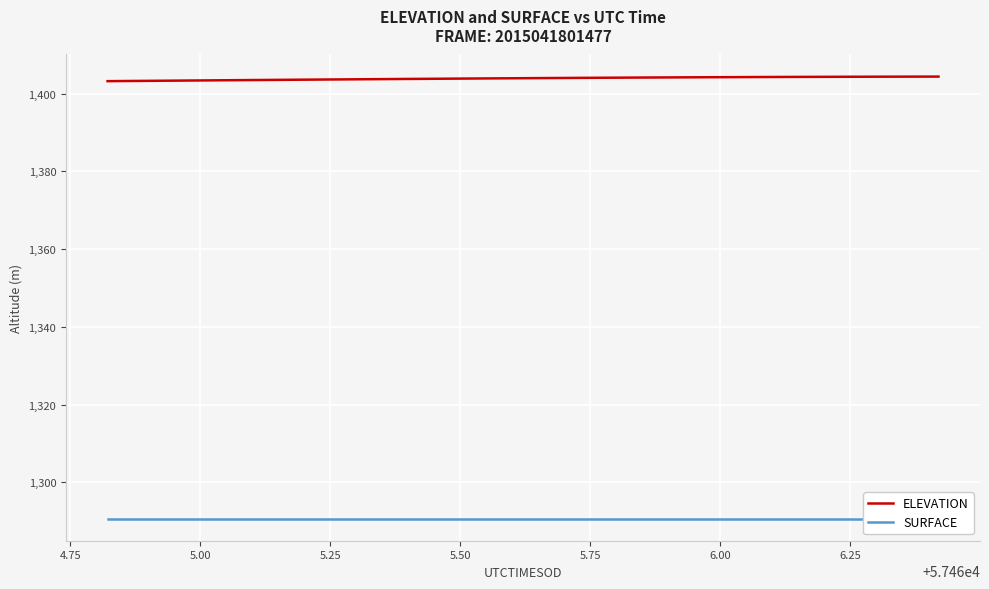

Reading left to right, extract all data points from this chart.

ELEVATION: 1403.2	1403.3	1403.3	1403.3	1403.4	1403.4	1403.5	1403.5	1403.6	1403.6	1403.6	1403.7	1403.7	1403.7	1403.8	1403.8	1403.9	1403.9	1403.9	1404.0	1404.0	1404.0	1404.1	1404.1	1404.1	1404.1	1404.2	1404.2	1404.2	1404.2	1404.3	1404.3	1404.3	1404.3	1404.3	1404.4	1404.4	1404.4	1404.4	1404.4
SURFACE: 1290.7	1290.7	1290.7	1290.7	1290.7	1290.7	1290.7	1290.7	1290.7	1290.7	1290.7	1290.7	1290.7	1290.7	1290.7	1290.7	1290.7	1290.7	1290.7	1290.7	1290.7	1290.7	1290.7	1290.7	1290.7	1290.7	1290.7	1290.7	1290.7	1290.7	1290.7	1290.7	1290.7	1290.7	1290.7	1290.7	1290.7	1290.7	1290.7	1290.7